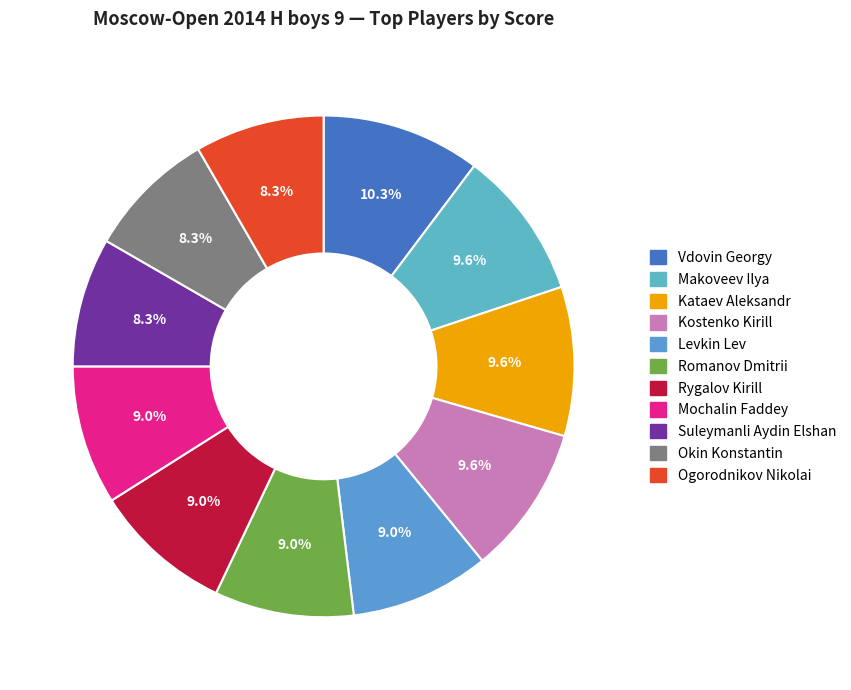

True or false: Vdovin Georgy accounts for 10% of the total.

True